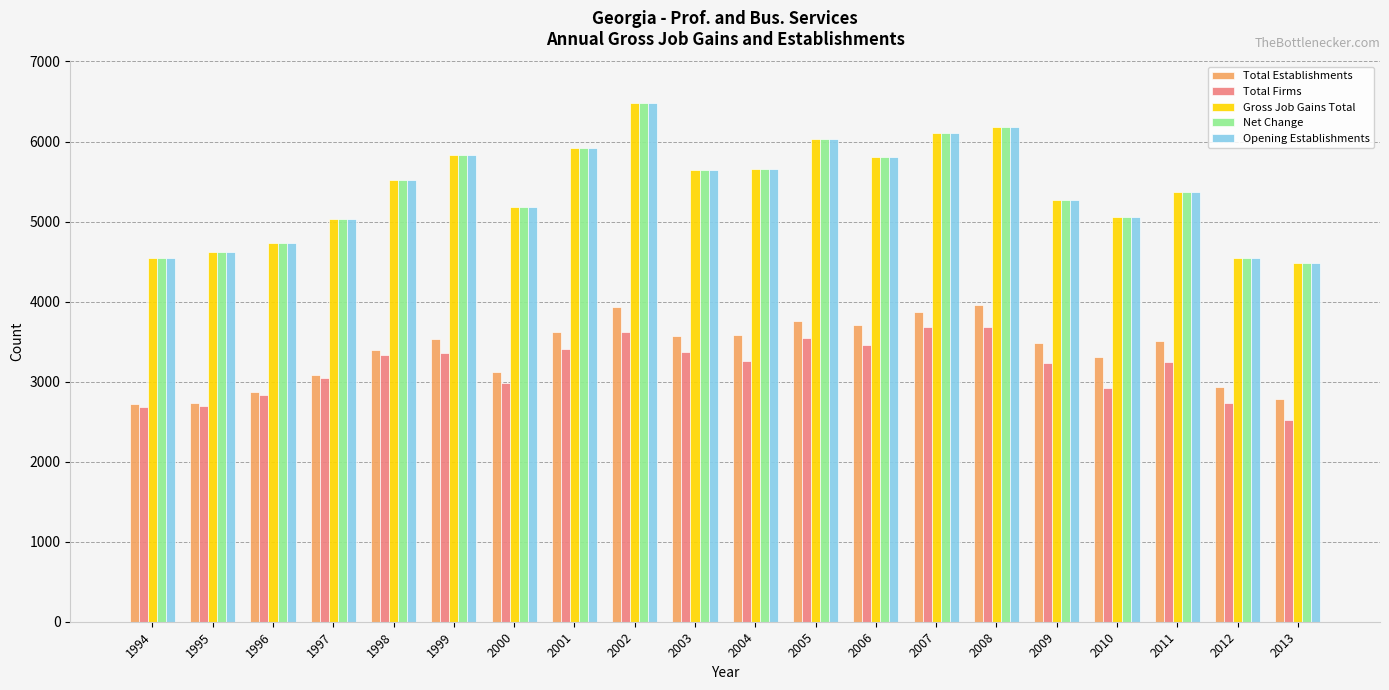

At which category is the sum across all series the highest?

2002